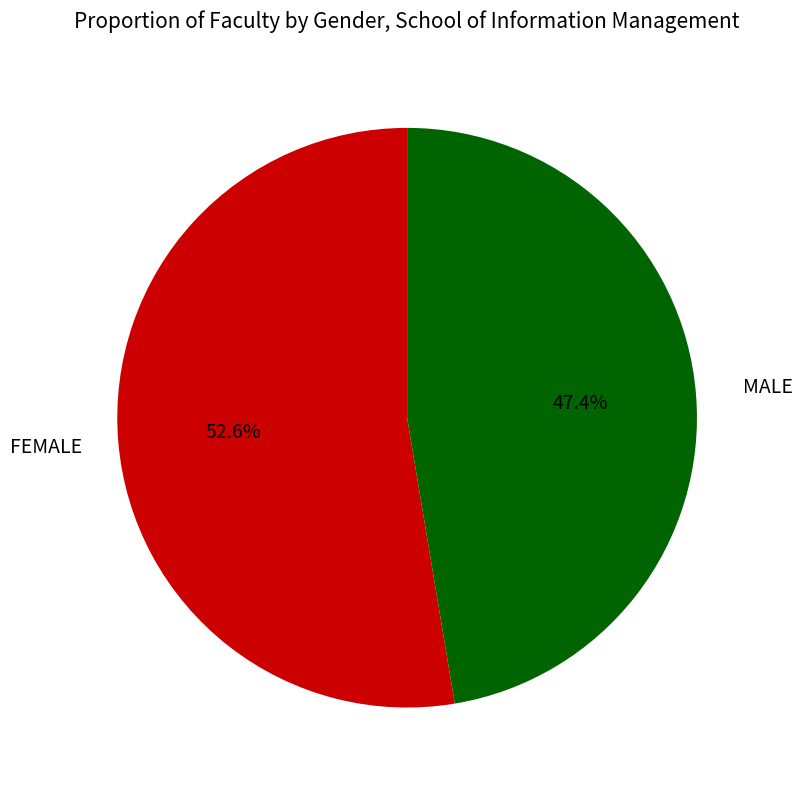

Which has a higher value, MALE or FEMALE?

FEMALE